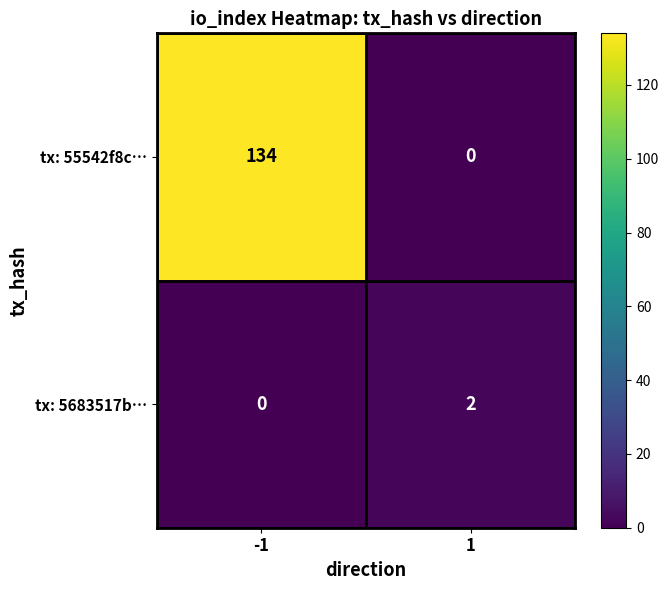

What is the difference between the maximum and minimum values in the tx: 55542f8c… series?

134